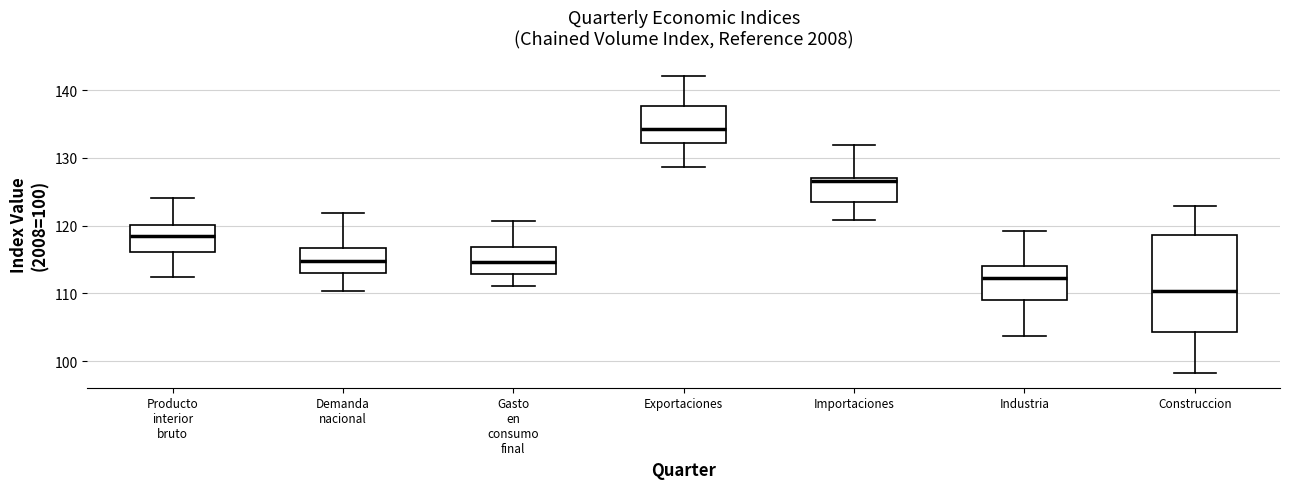

Which box has the lowest median line?

Construccion